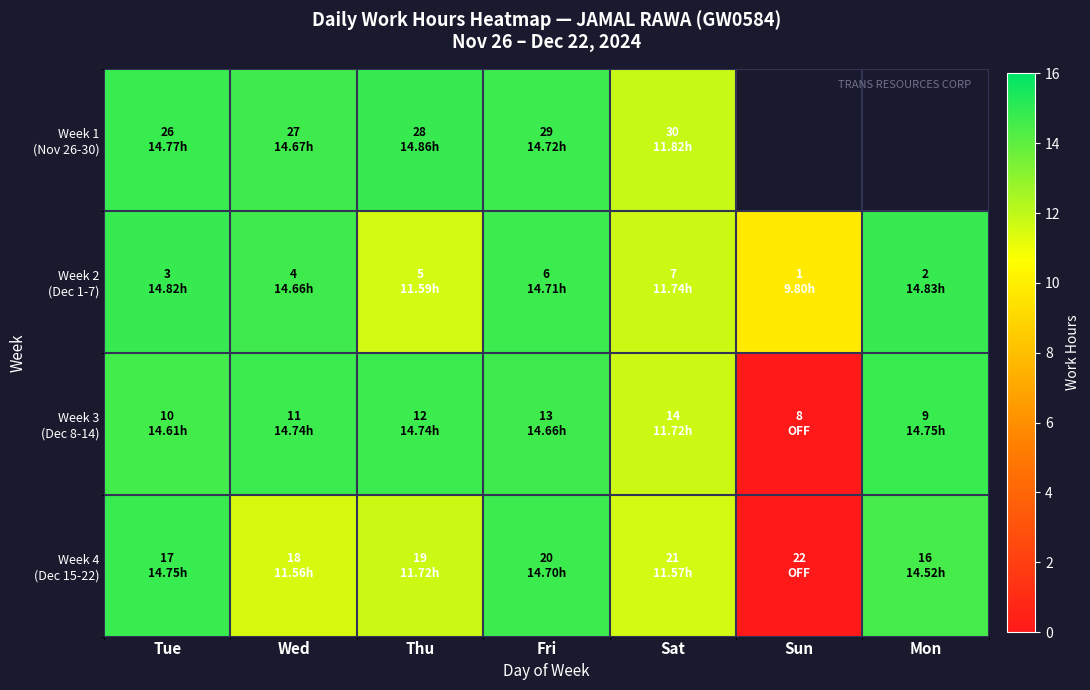

What is the difference between the highest and lowest values at Sat?

0.2